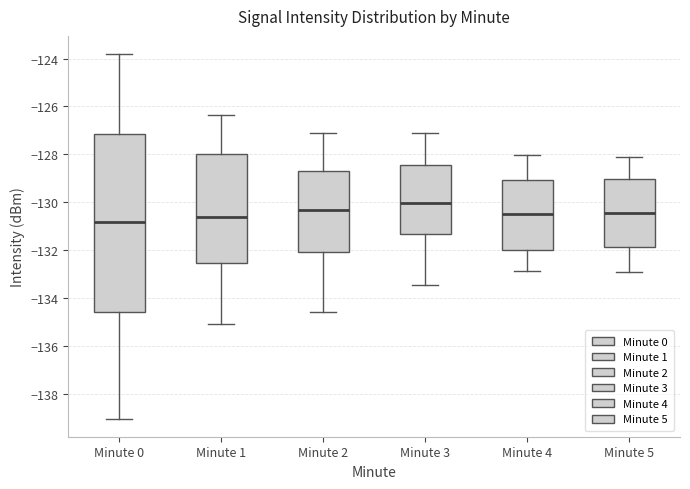

Reading left to right, read every box against the y-axis: the position of its median line, the range the box covers, and the ends of its whiskers. The values are not printed on the chart, so give them approximately, as read against the axis.

Minute 0: median -130.8, box -134.6 to -127.2, whiskers -139.0 to -123.8
Minute 1: median -130.6, box -132.6 to -128.0, whiskers -135.0 to -126.4
Minute 2: median -130.4, box -132.0 to -128.6, whiskers -134.6 to -127.2
Minute 3: median -130.0, box -131.4 to -128.4, whiskers -133.4 to -127.2
Minute 4: median -130.6, box -132.0 to -129.0, whiskers -132.8 to -128.0
Minute 5: median -130.4, box -131.8 to -129.0, whiskers -133.0 to -128.2